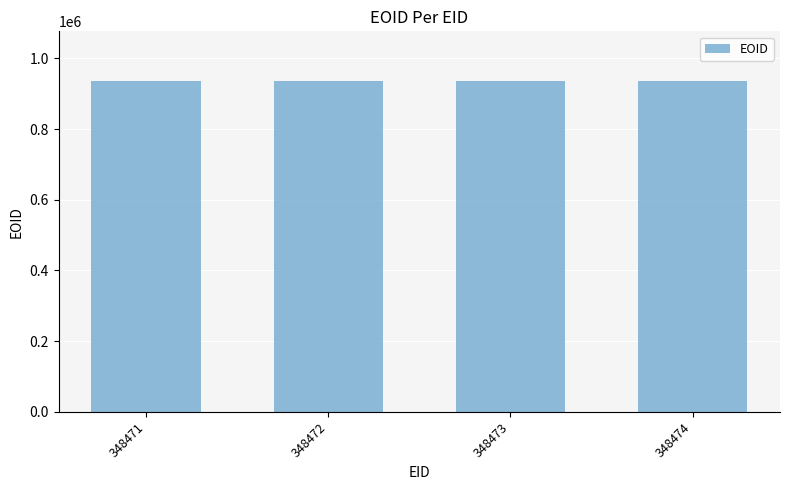

How many series are shown in this chart?

1